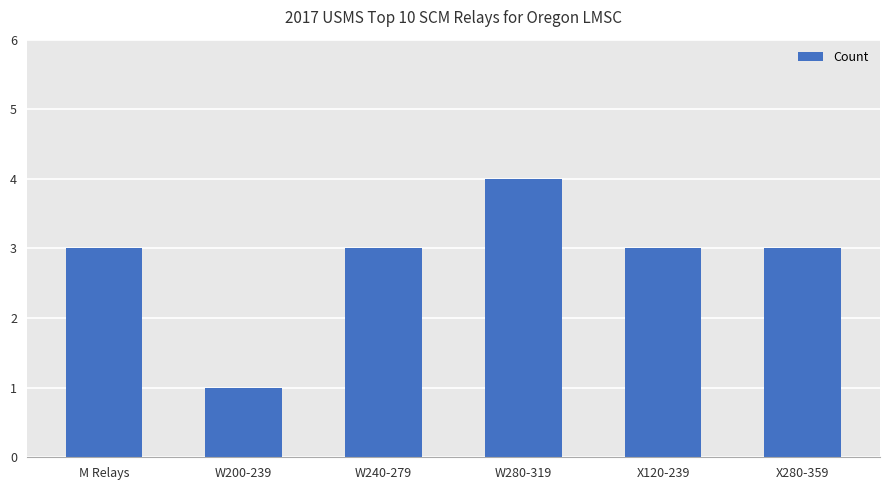

Read the value at M Relays.

3